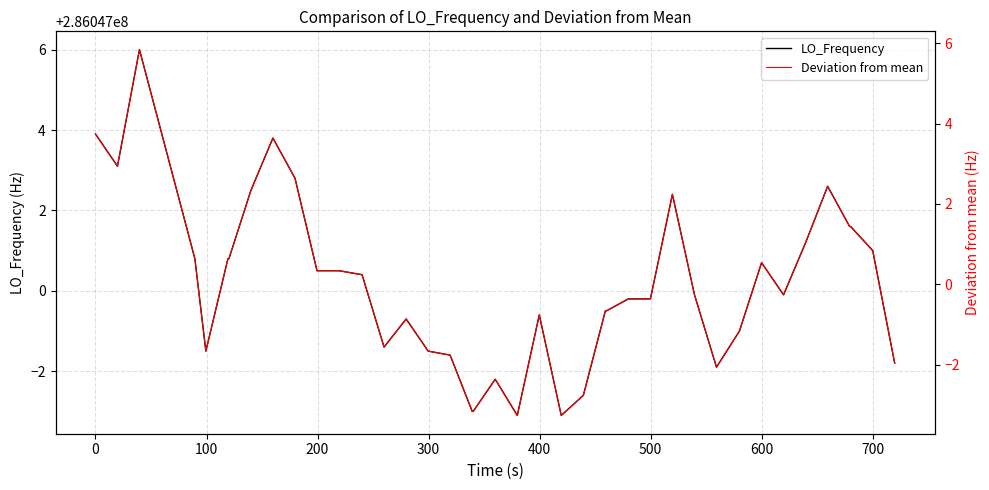

What are all the series names shown in the legend?

LO_Frequency, Deviation from mean